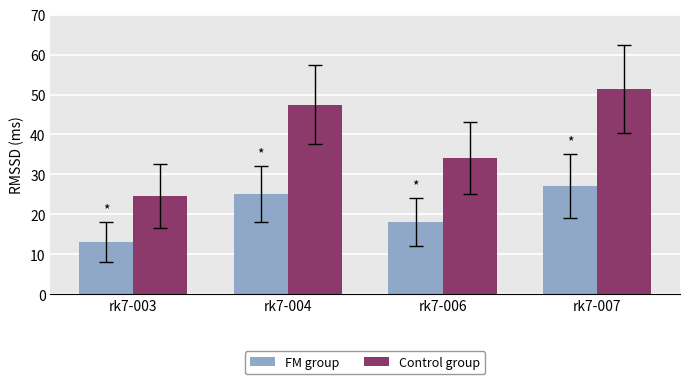

List the labels in order of Control group value, smallest first.

rk7-003, rk7-006, rk7-004, rk7-007